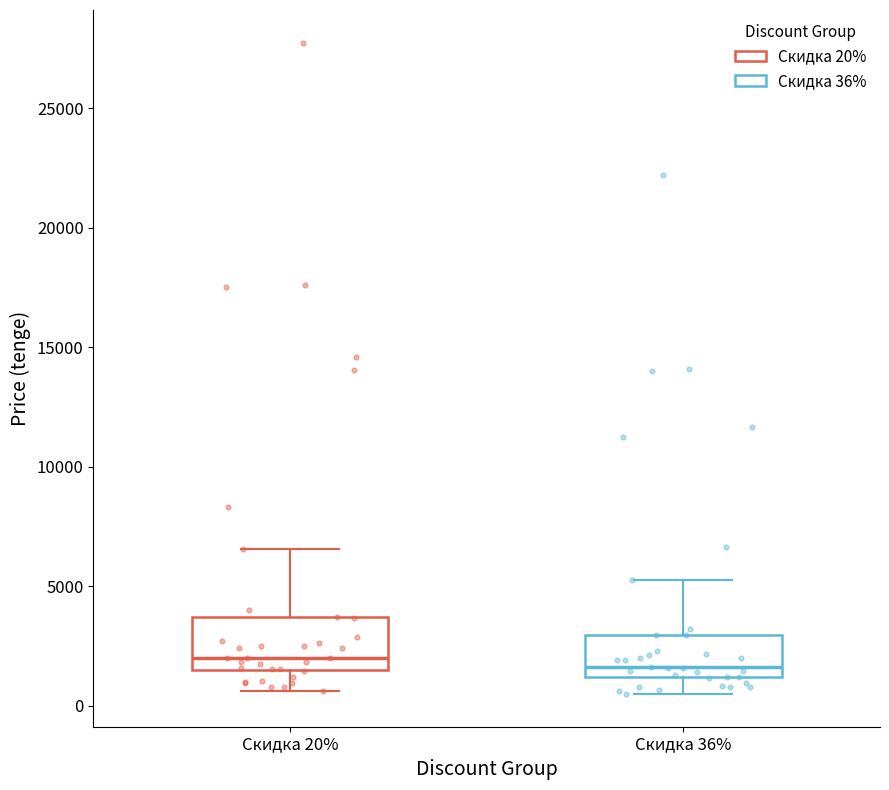

Reading left to right, transcribe this box plot: for each box, give where its median line is, the range the box spans, and where its two whiskers end, as read against the y-axis. The values are not printed on the chart, so give them approximately, as read against the axis.

Скидка 20%: median 2000, box 1500 to 3500, whiskers 500 to 6500
Скидка 36%: median 1500, box 1000 to 3000, whiskers 500 to 5000